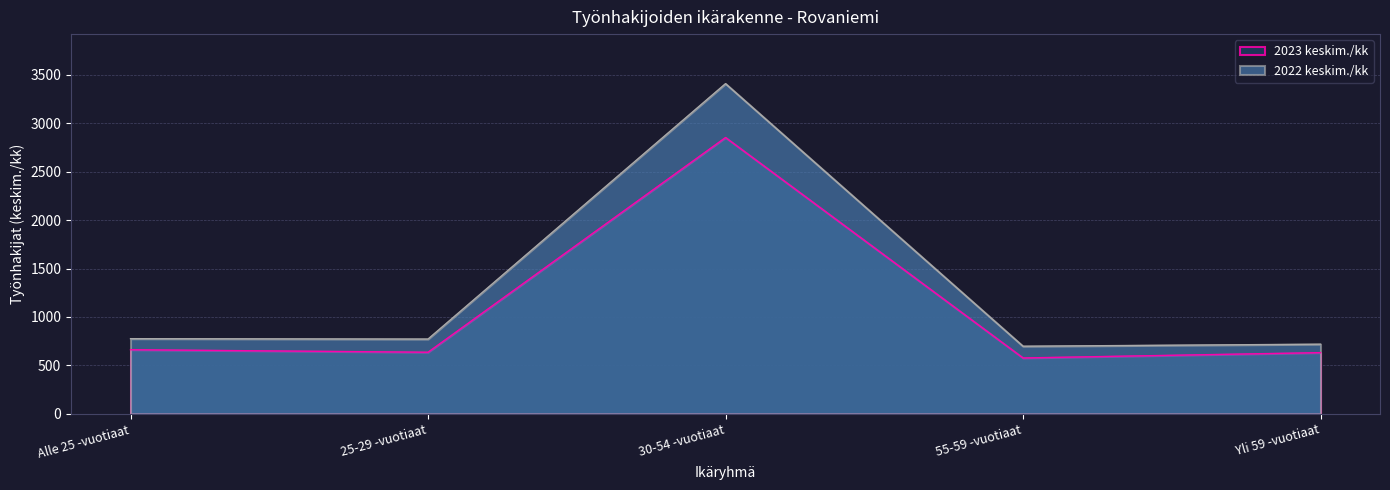

What is the average value of the 2022 keskim./kk series?

1275